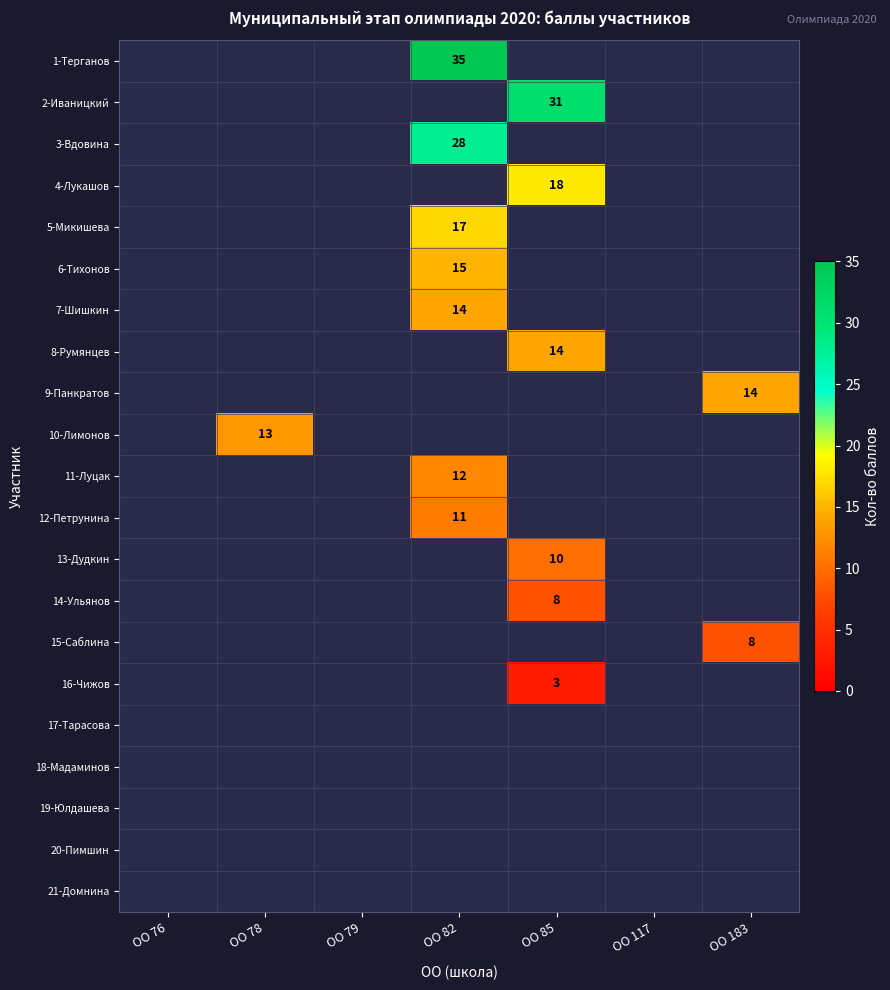

How many series are shown in this chart?

21